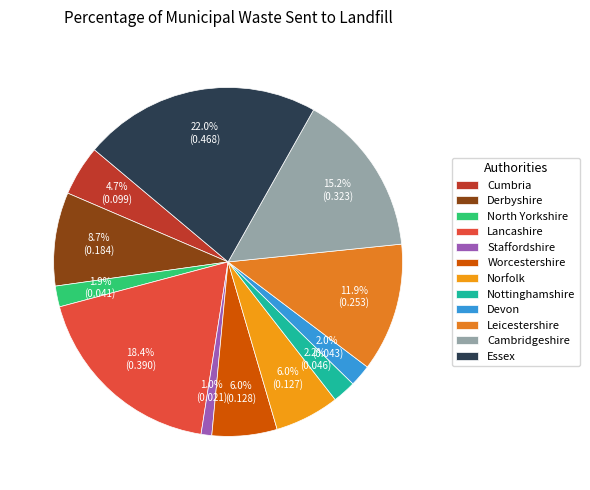

True or false: Staffordshire accounts for 11% of the total.

False